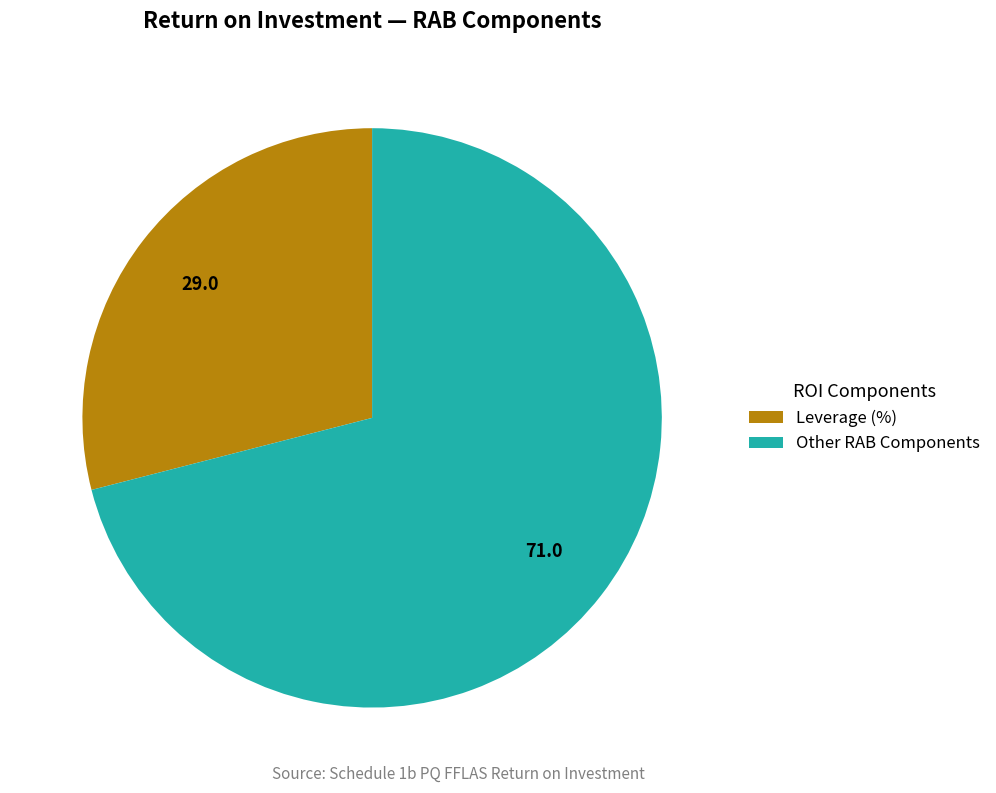

Is it true that Leverage (%) is 29% of the pie?

True